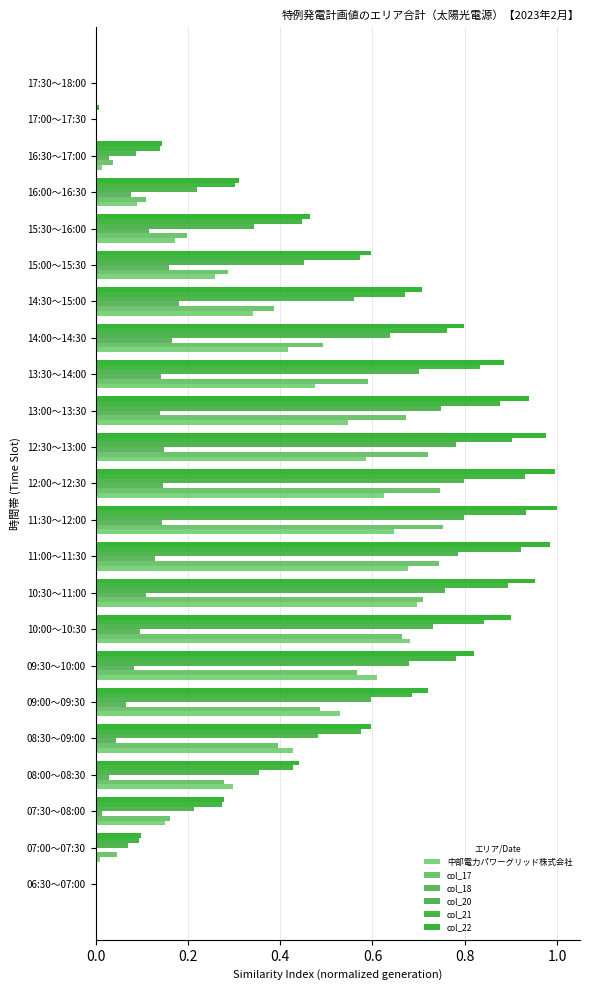

What is the difference between the second highest and second lowest values in the col_17 series?

0.7